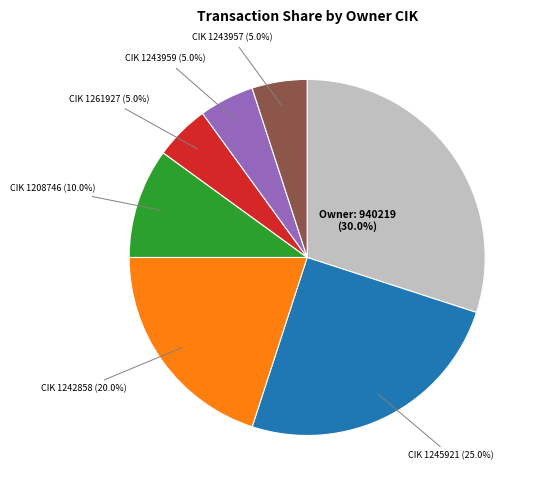

Is there any slice that represents more than half of the pie?

No